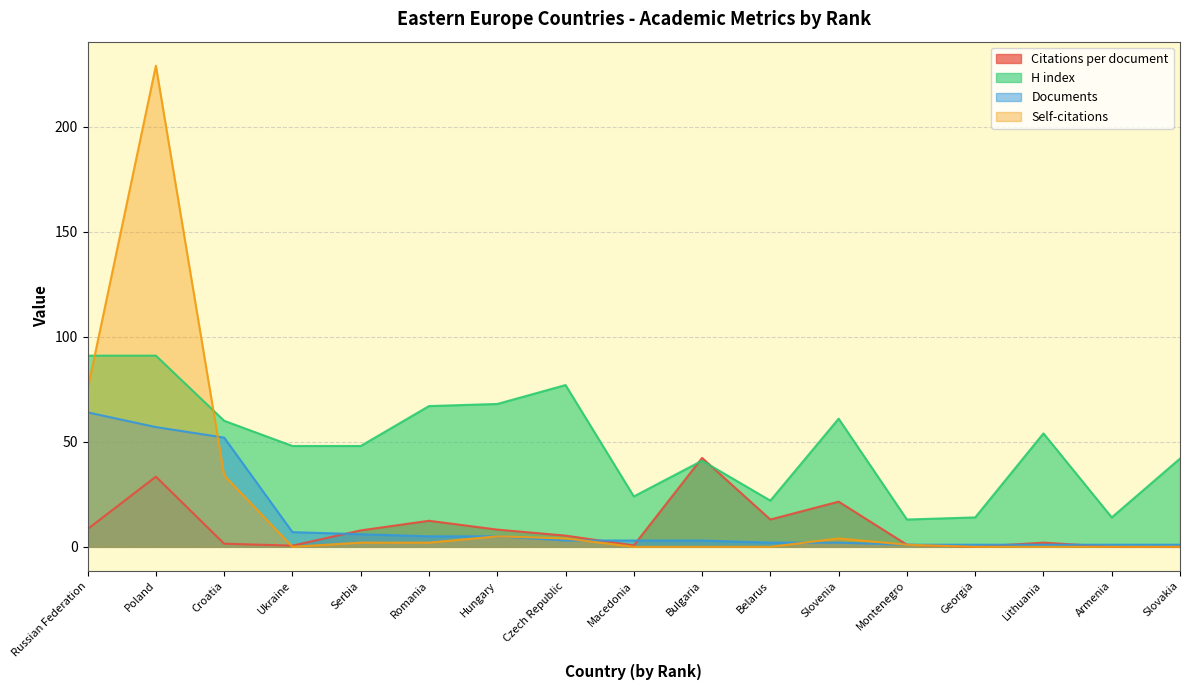

Does the chart display data point markers on the line(s)?

No